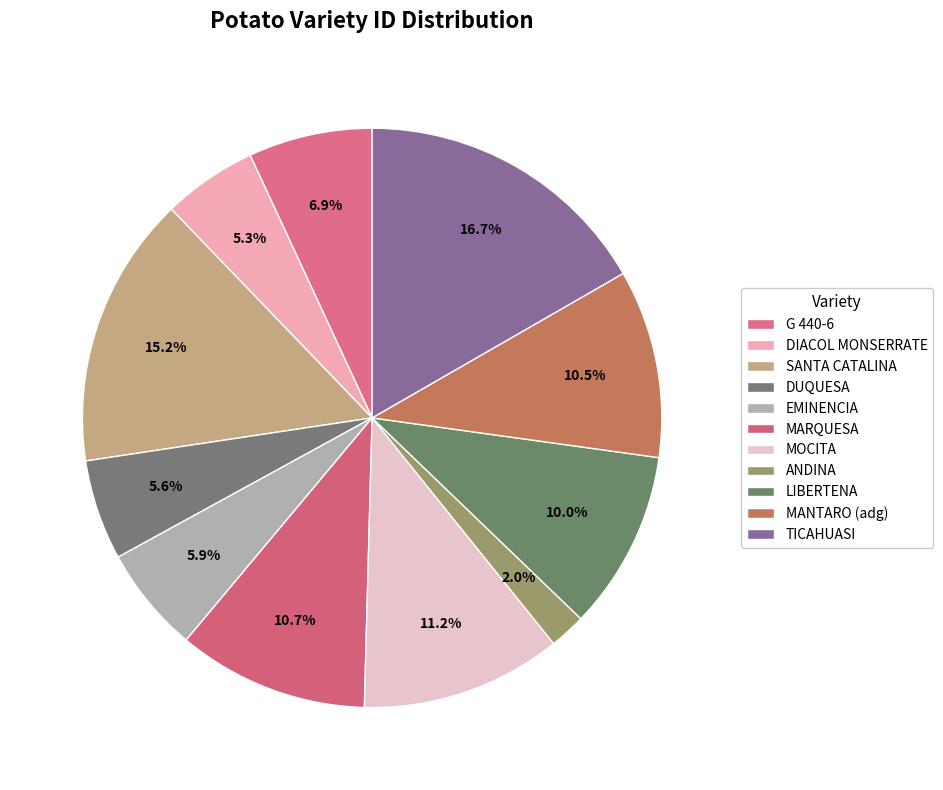

The MOCITA slice represents 11% of the pie. True or false?

True